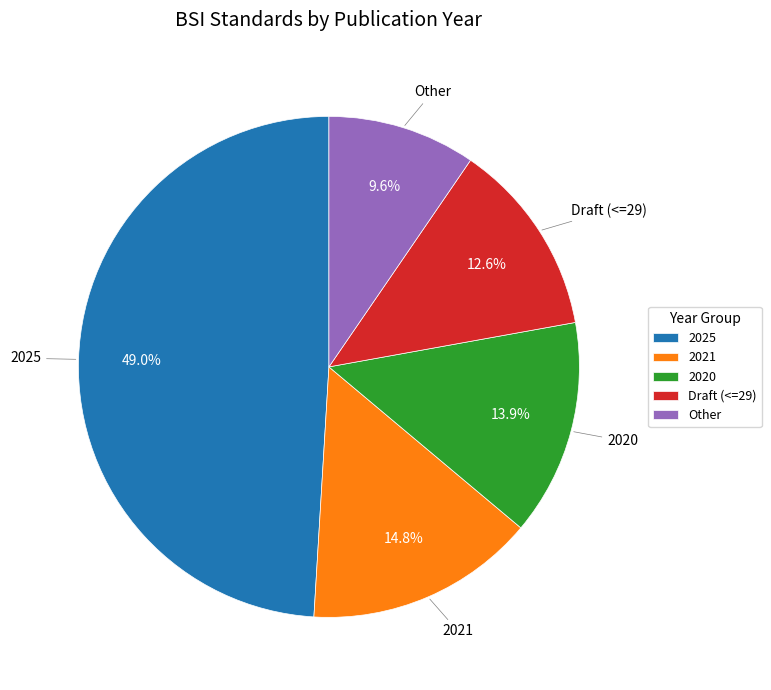

Which slice is the smallest?

Other